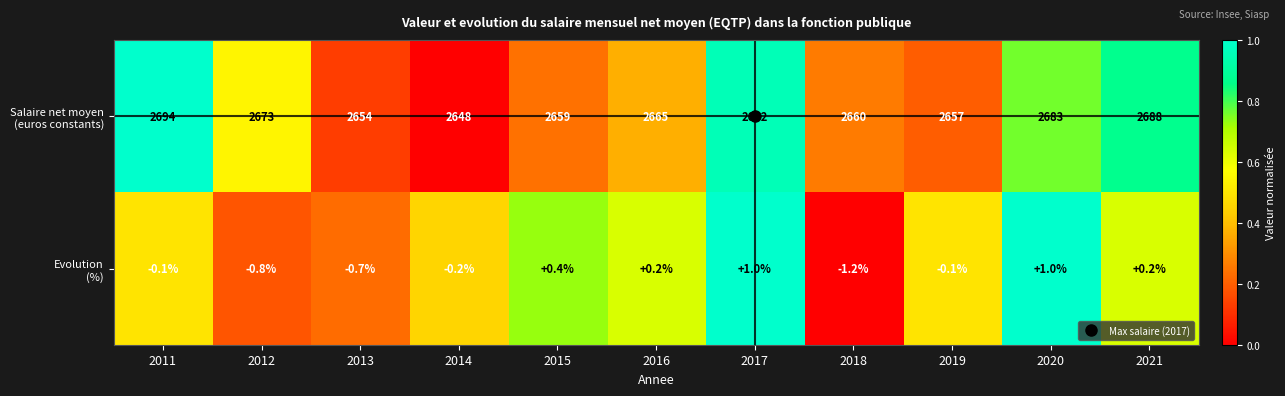

What is the difference between the highest and lowest values at 2014?

2648.2